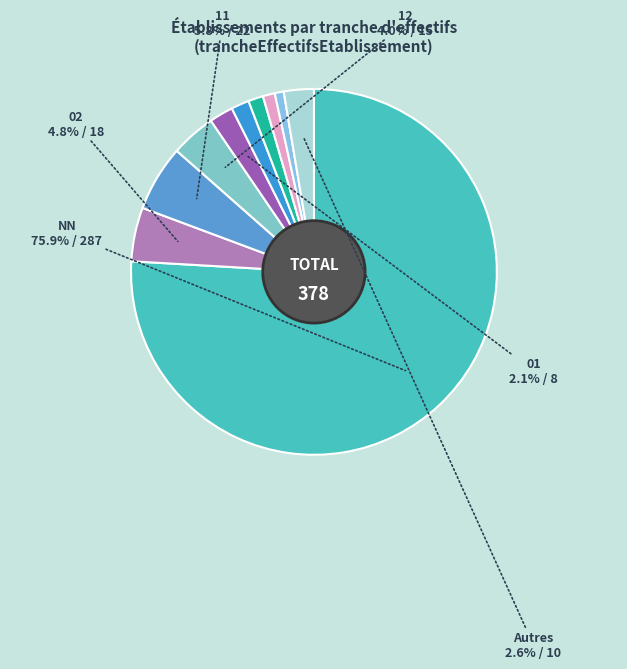

Which slice is the smallest?

31